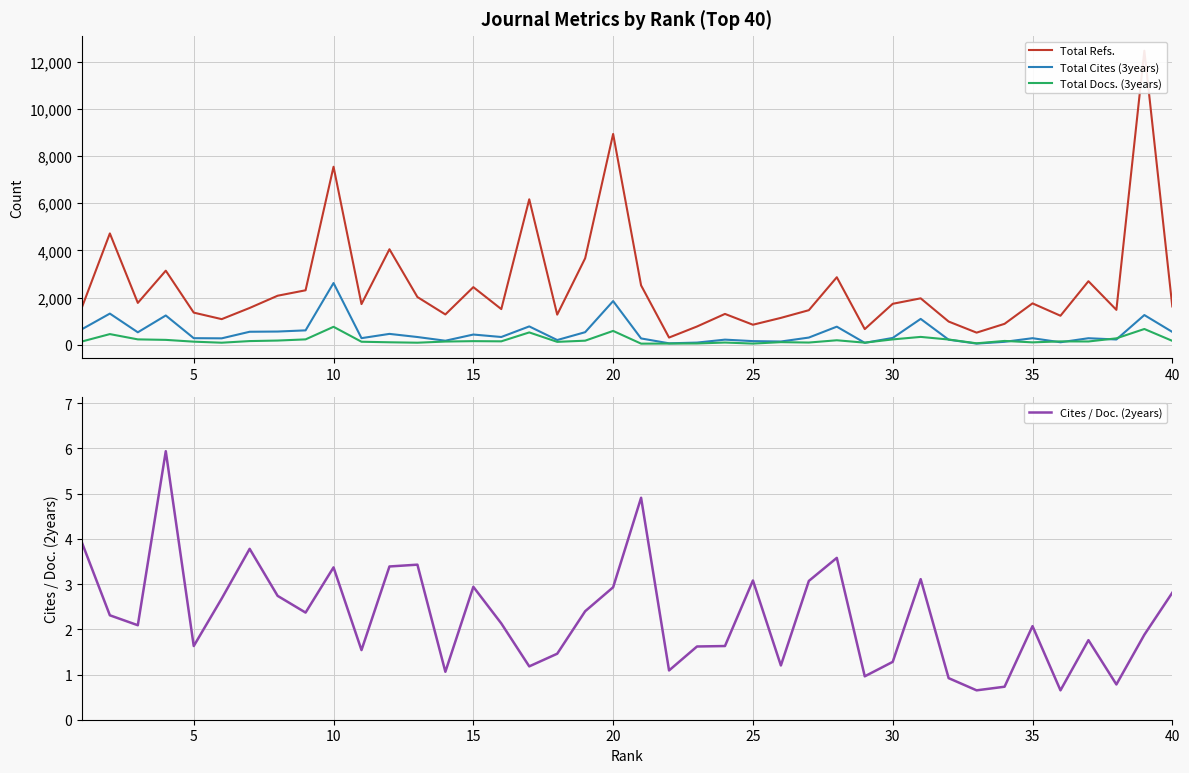

What are all the series names shown in the legend?

Total Refs., Total Cites (3years), Total Docs. (3years), Cites / Doc. (2years)